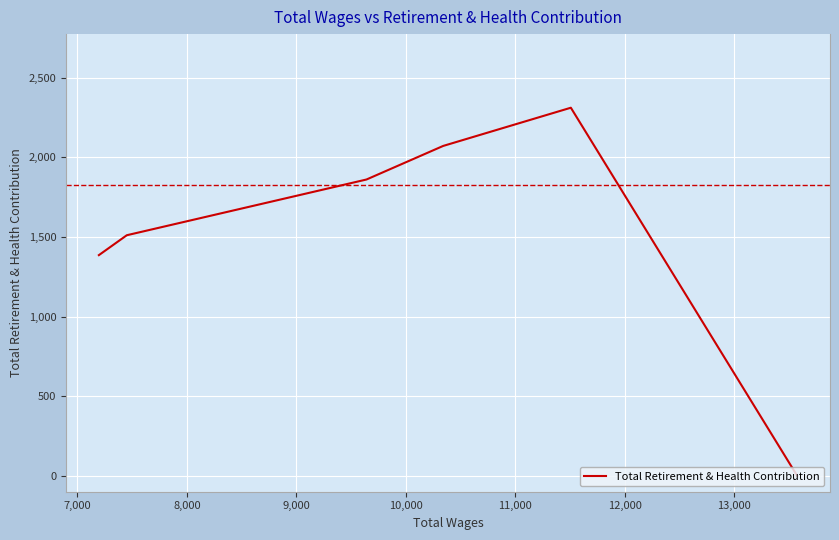

How many values are below 1861?

3